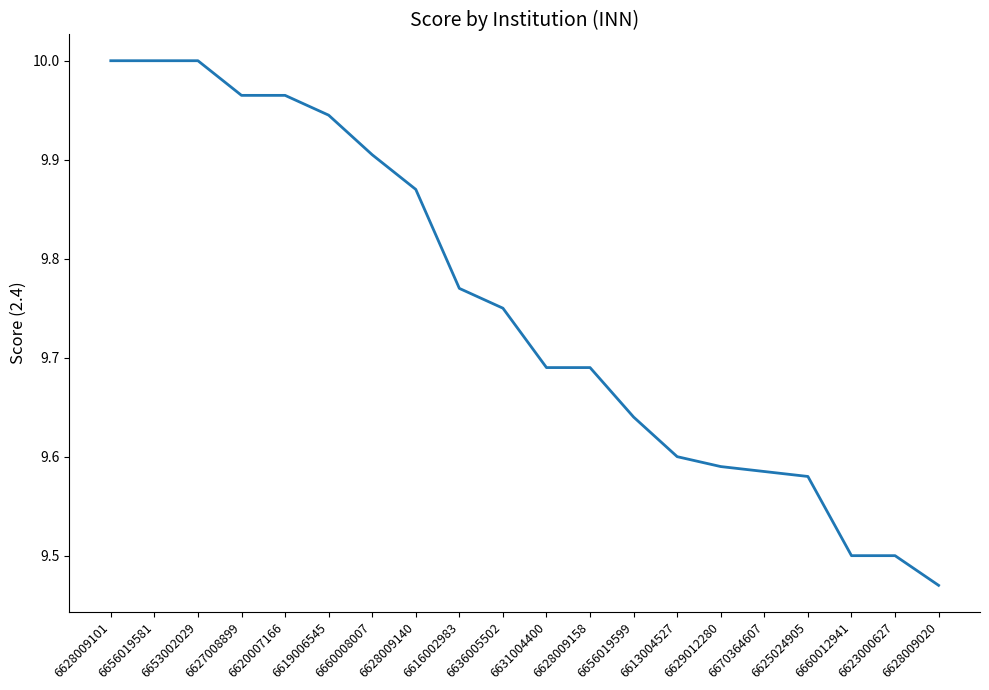

Approximately how many times larger is the value at 6625024905 compared to 6629012280?

1.0